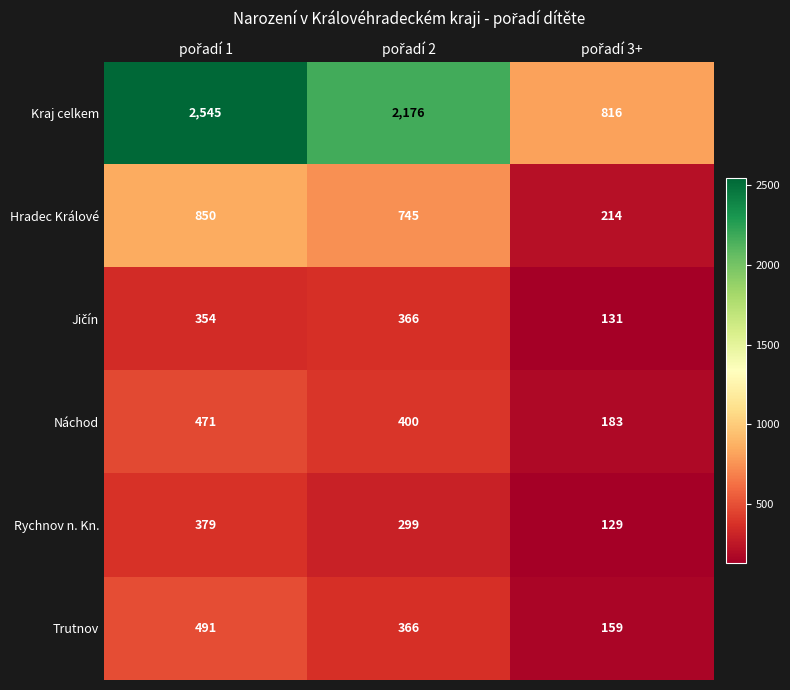

Which series has the widest spread of values?

Kraj celkem